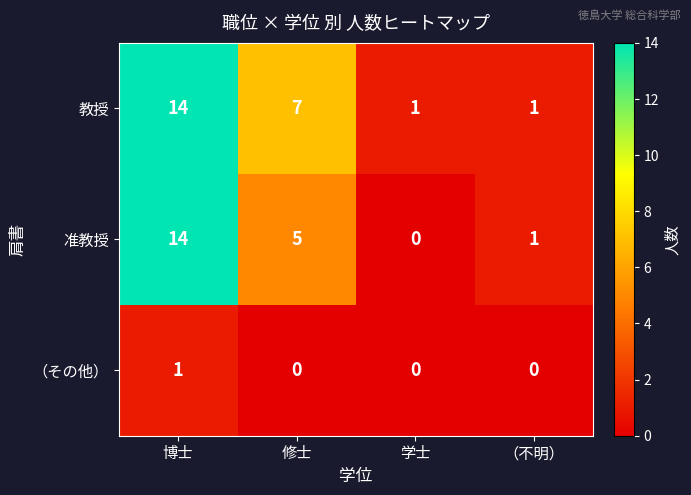

Which series has the widest spread of values?

准教授